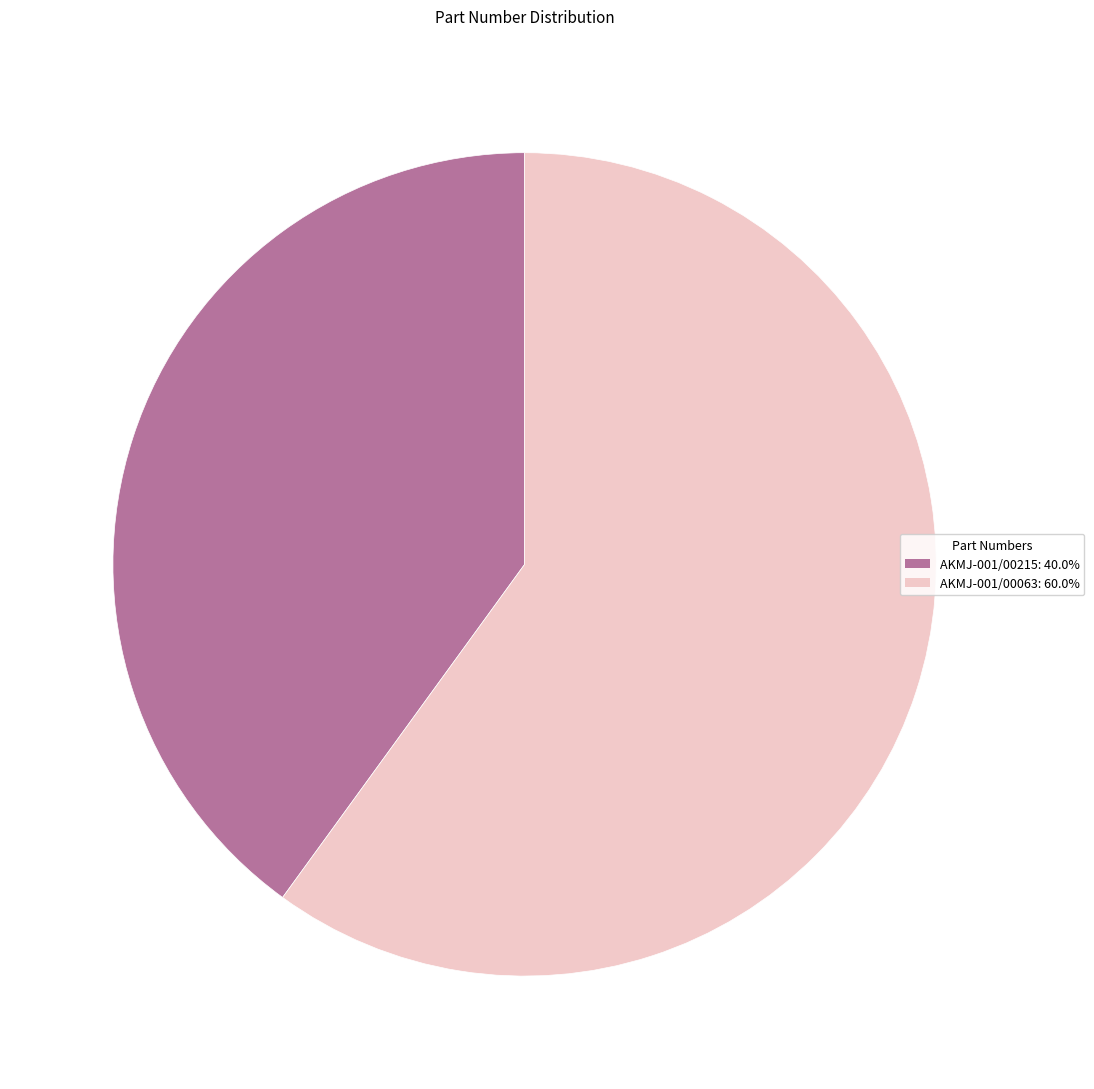

How many segments does this pie chart have?

2